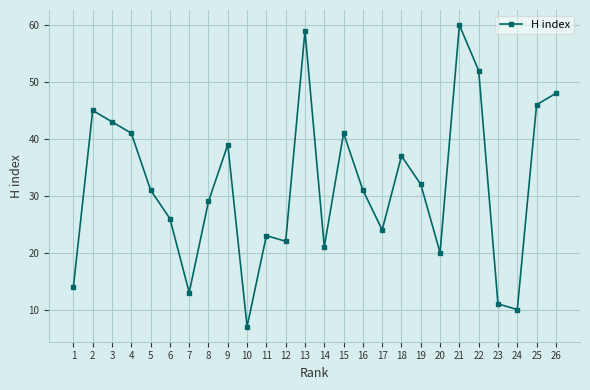

What value does the data have at 1, to the nearest 5?

15